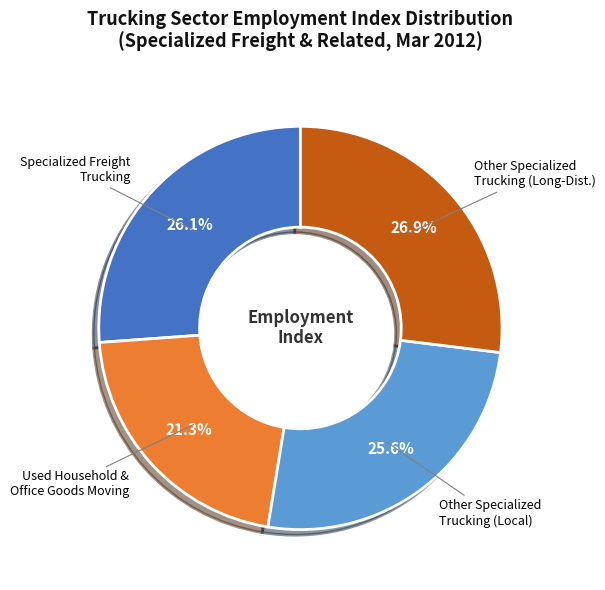

Does Used Household & Office Goods Moving account for over 50% of the chart?

No